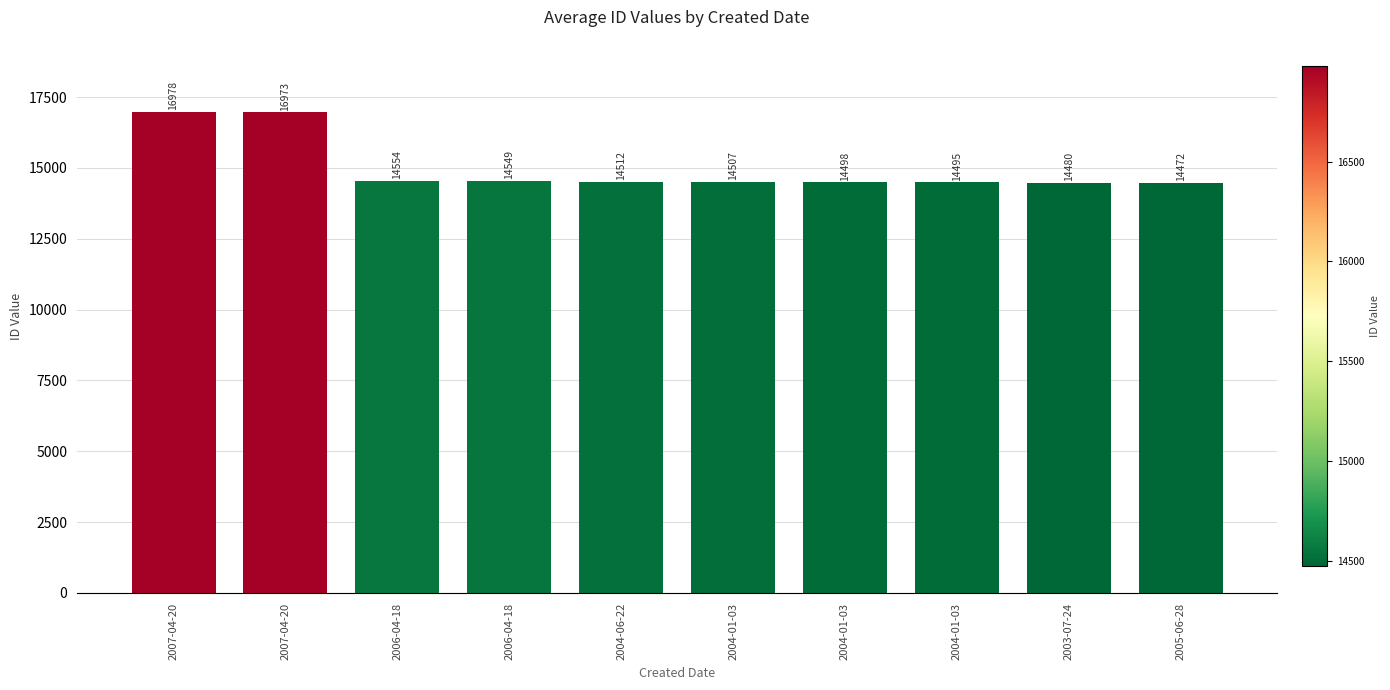

Which has a higher value, 2006-04-18 or 2004-06-22?

2006-04-18